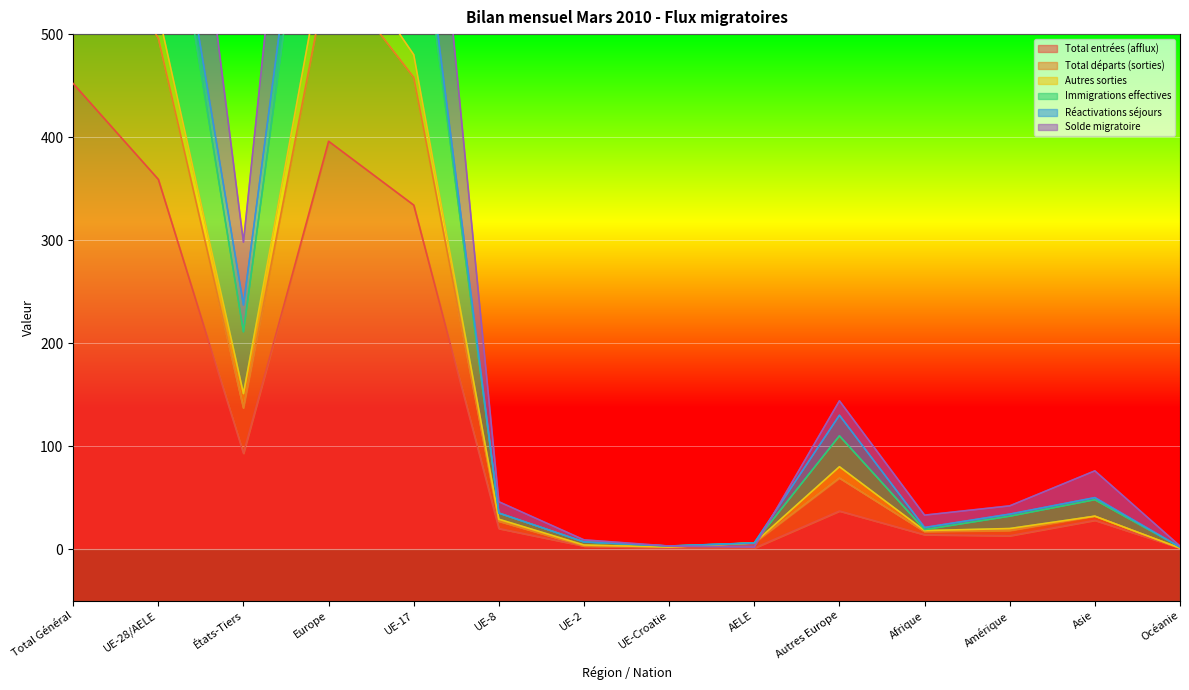

What position from the left is Europe?

4